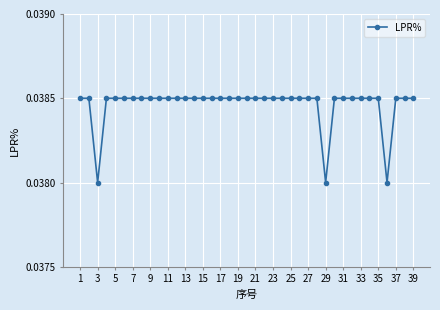

What is the sum of all values?

1.5